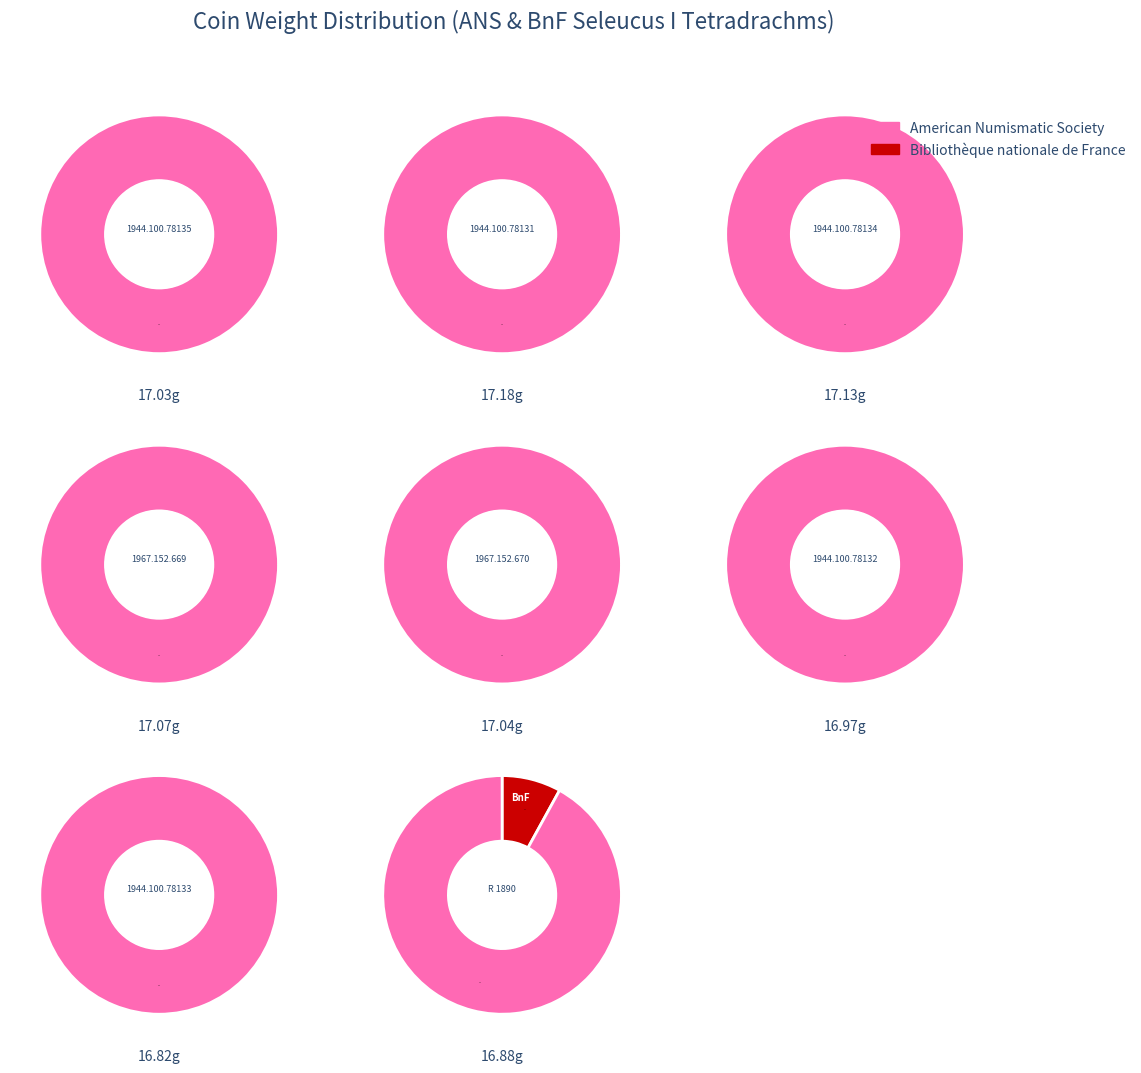

The 1944.100.78135 slice represents 13% of the pie. True or false?

True